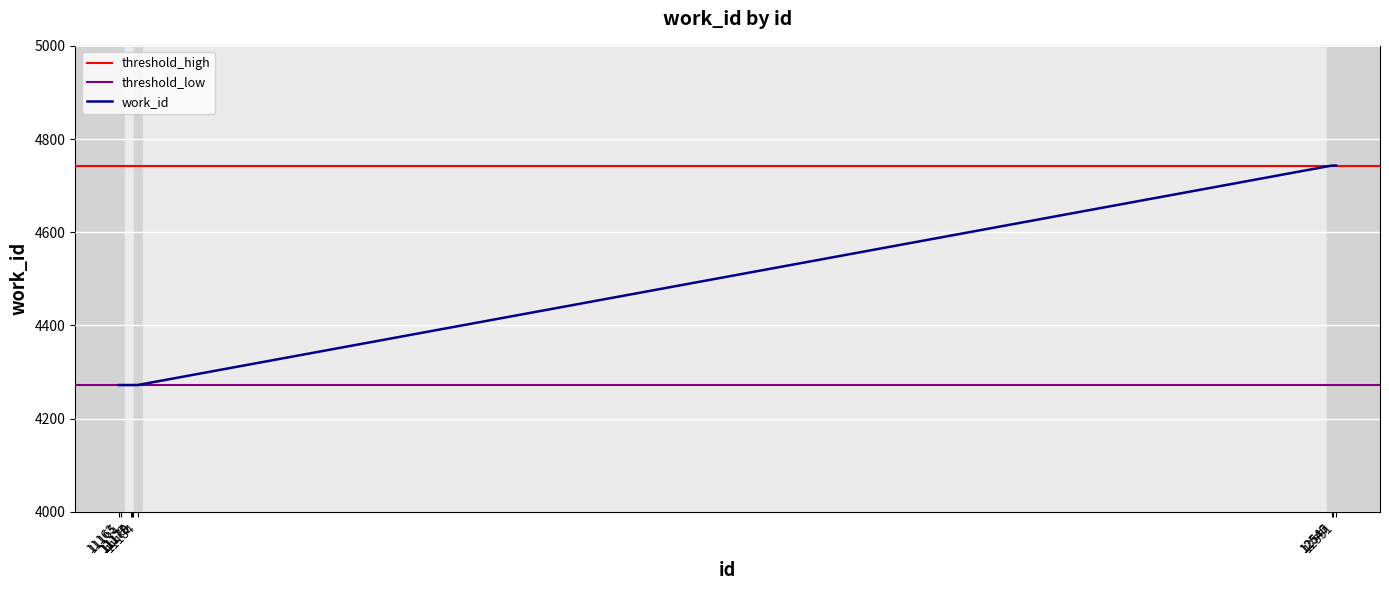

Rank the categories by value from lowest to highest.

11163, 11165, 11177, 11178, 11179, 11184, 12546, 12547, 12551